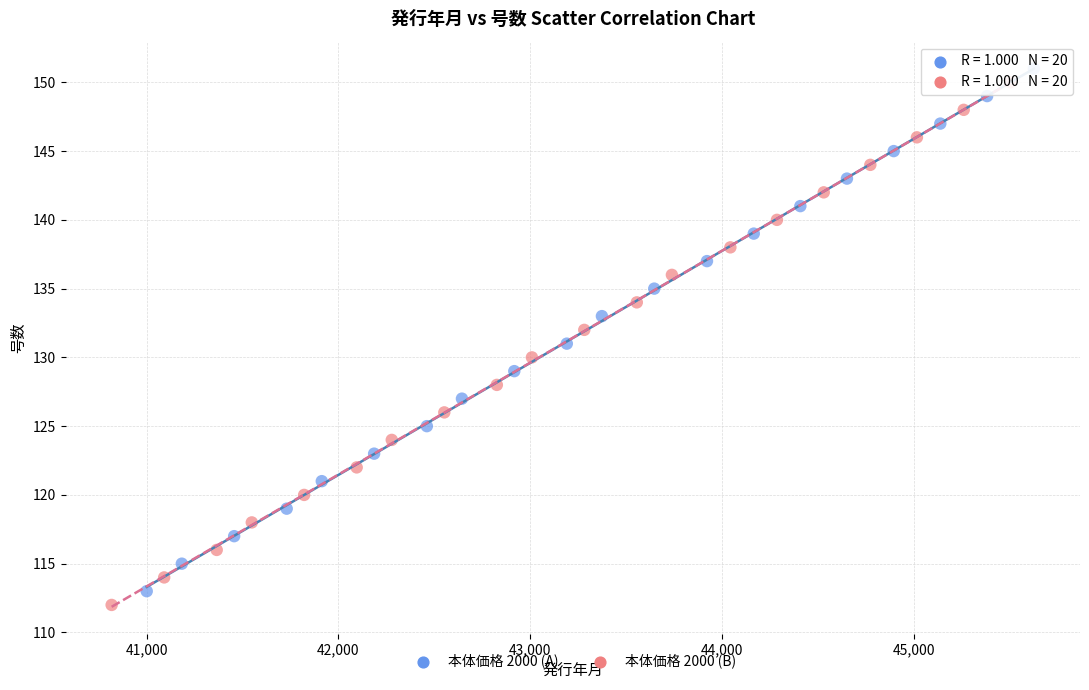

What are all the series names shown in the legend?

本体価格 2000 (A), 本体価格 2000 (B)